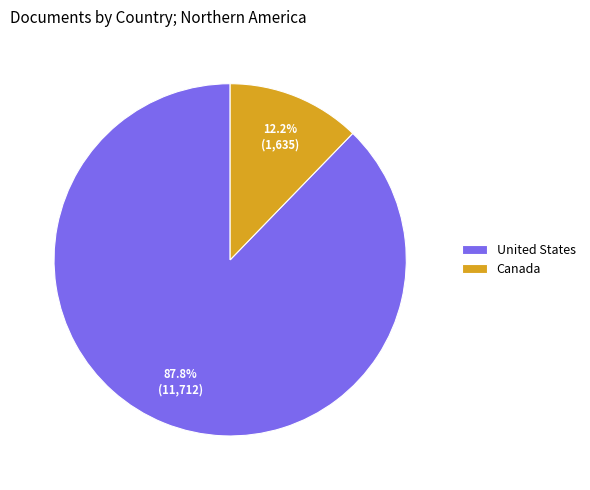

To the nearest percent, what is the difference between the Canada and United States slice percentages?

76%